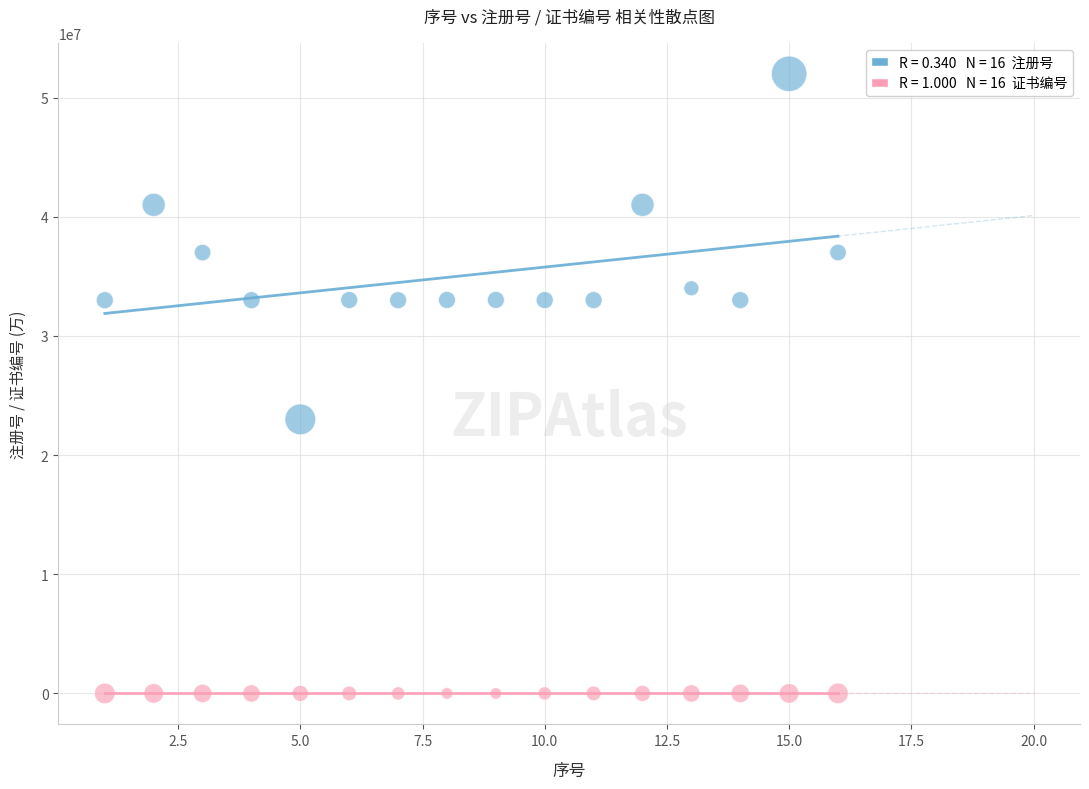

Across all series, what Y value is closest to 26001919?

23002070.0